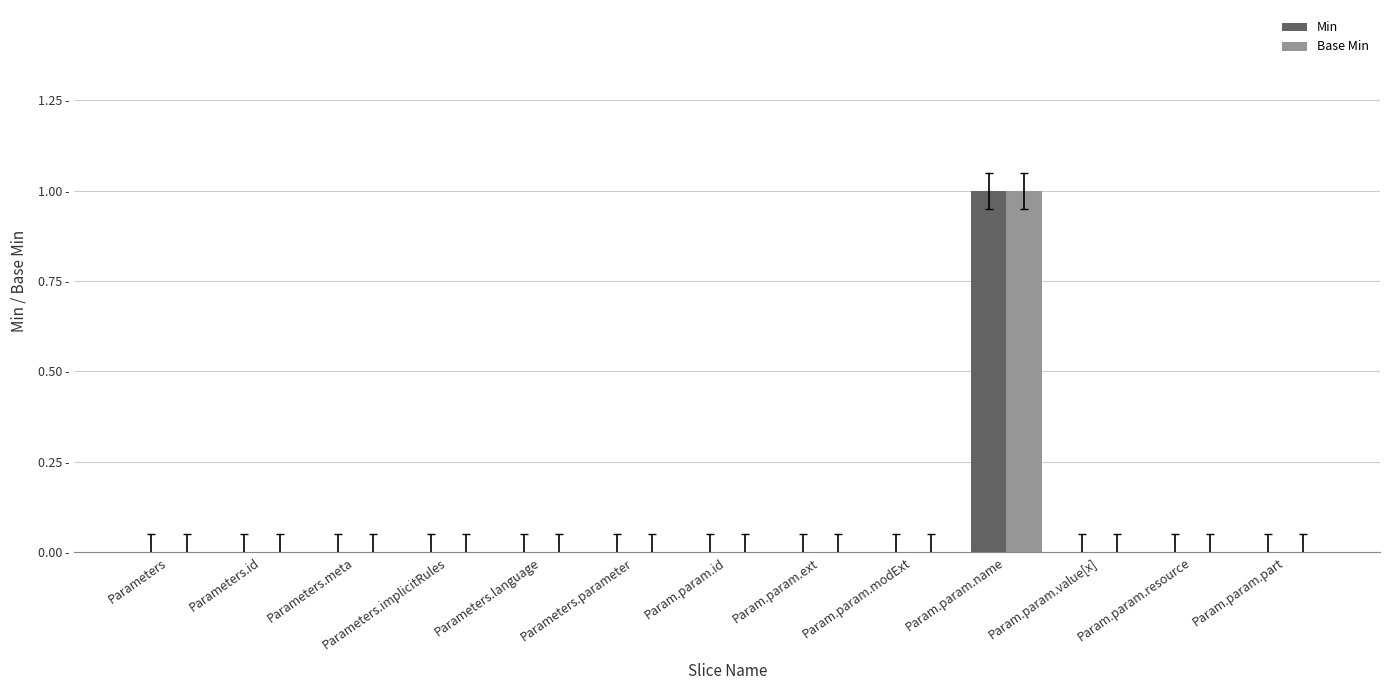

Where is Min nearest to the value 0?

Parameters